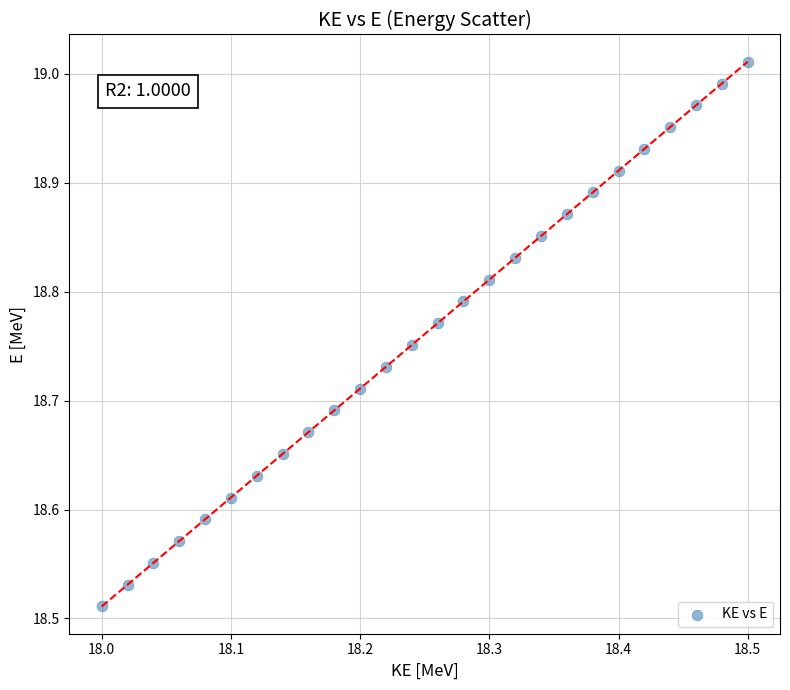

What is the range of X values (max minus min)?

0.5